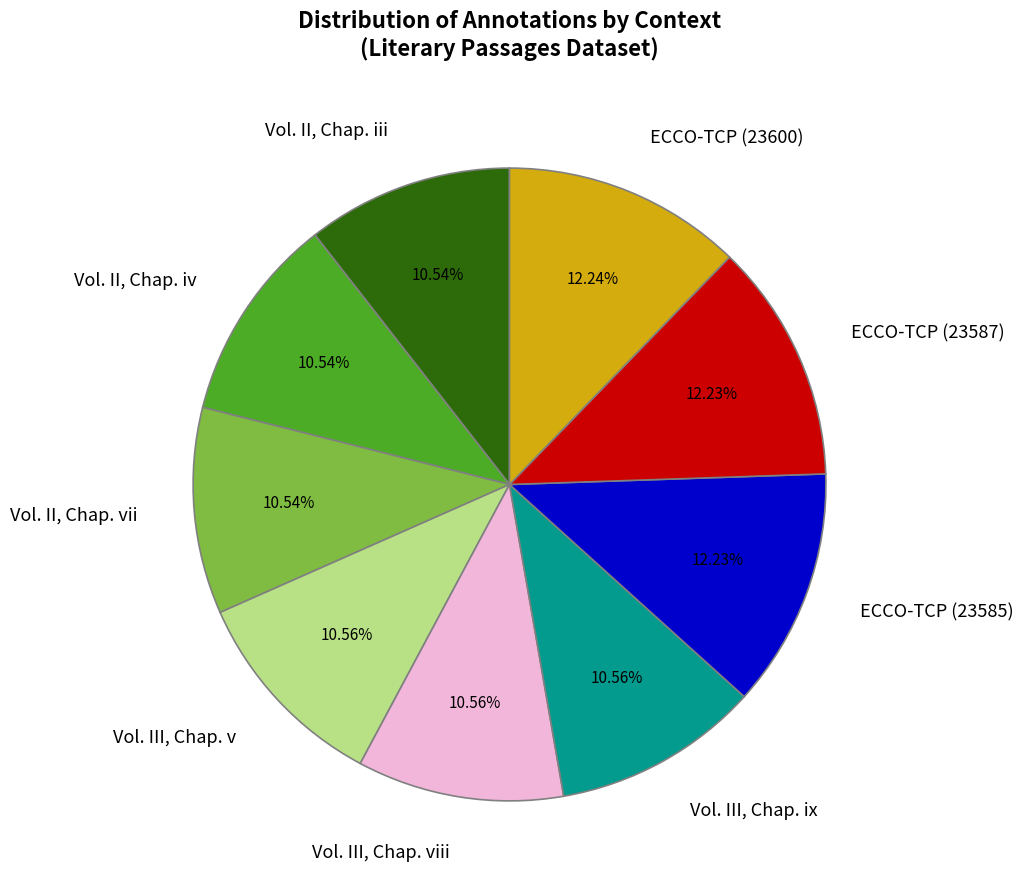

To the nearest percent, what portion does Vol. II, Chap. iv represent?

11%